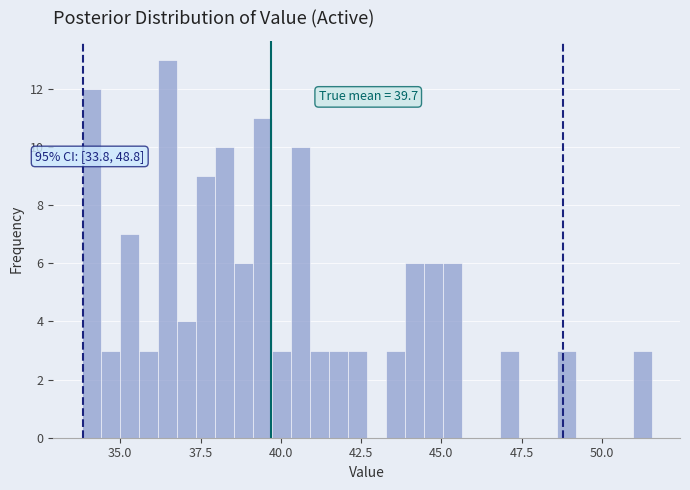

Around what value on the x-axis is the tallest bar? Give the approximate position of its centre, as read against the axis.

36.5